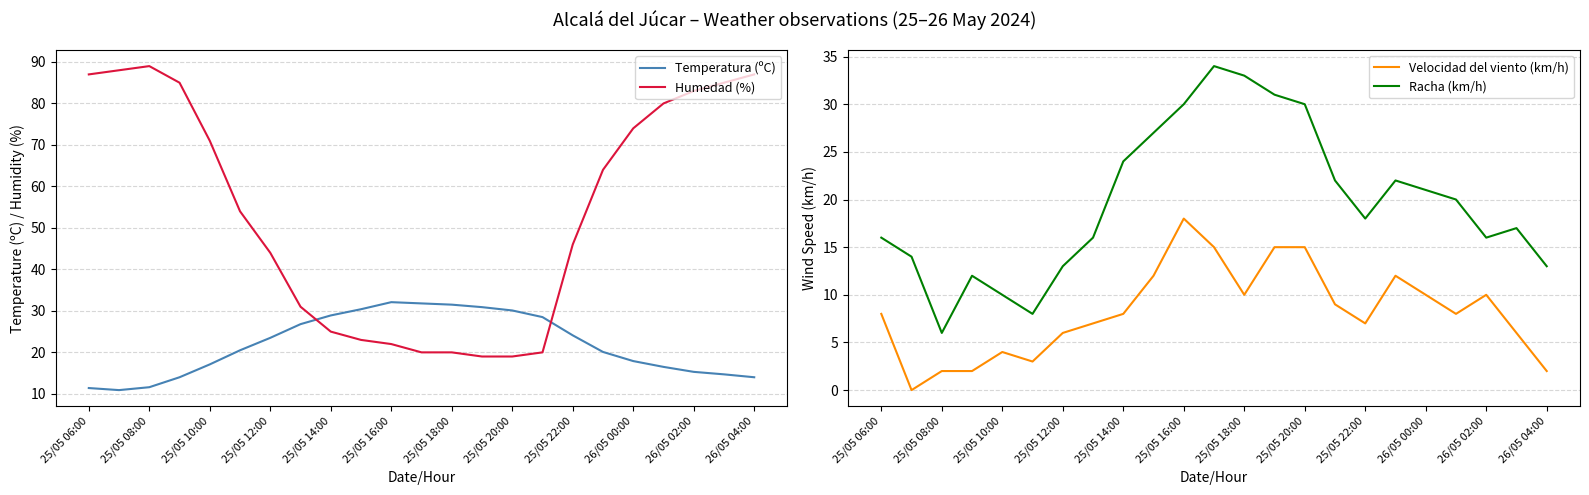

The value of Humedad (%) at 25/05 10:00 is 71.0. True or false?

True